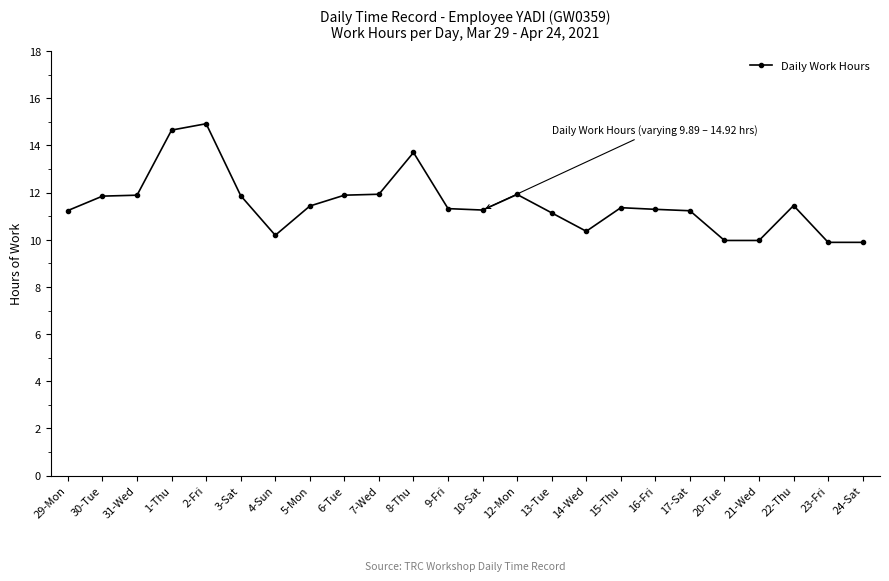

True or false: the data has more than 2 interior local peaks.

True